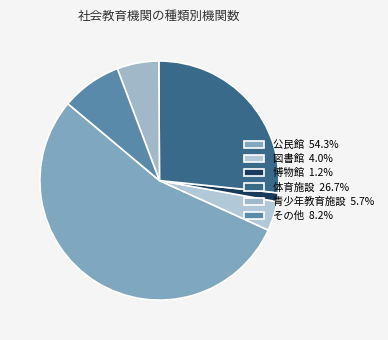

What percentage is the 博物館 slice, to the nearest percent?

1%